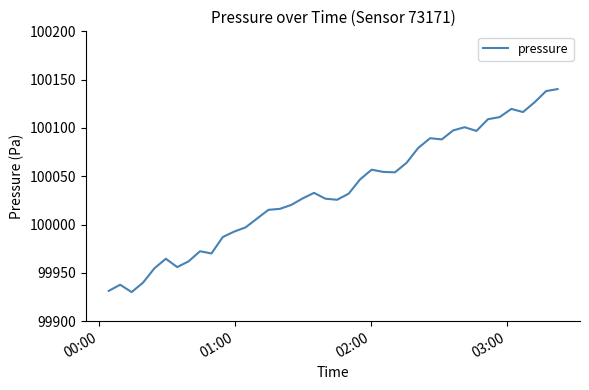

What is the difference between the maximum and minimum values?

210.1